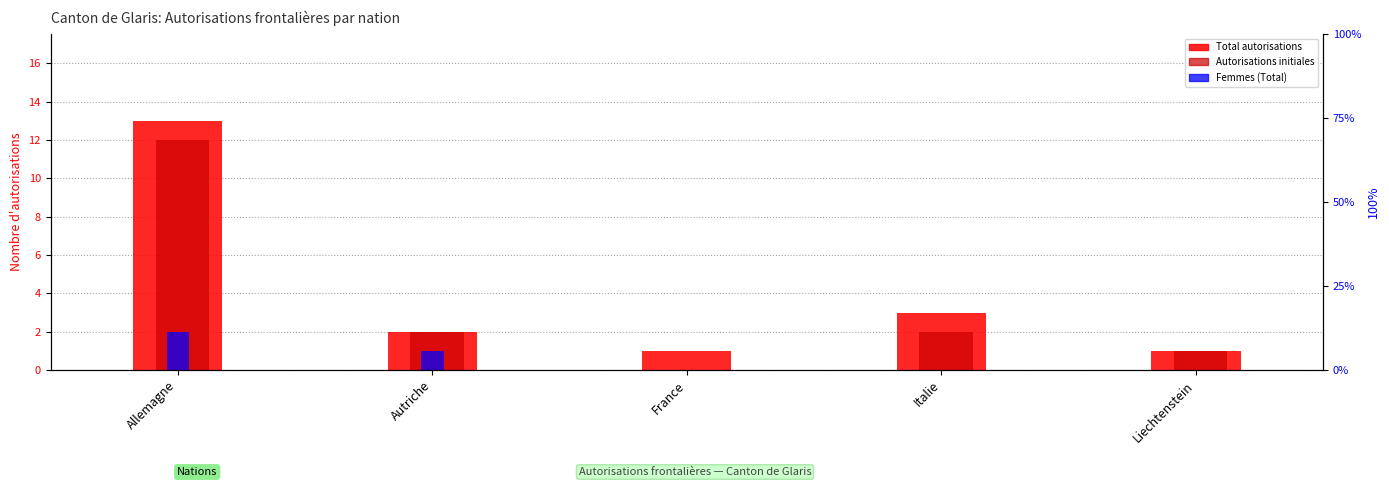

Which series changed the most between Allemagne and Liechtenstein?

Total autorisations